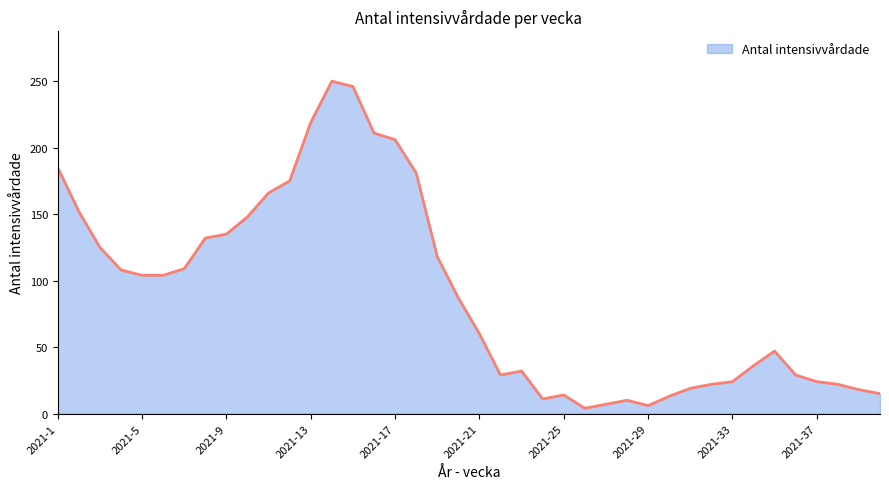

What is the maximum value shown in the chart?

250